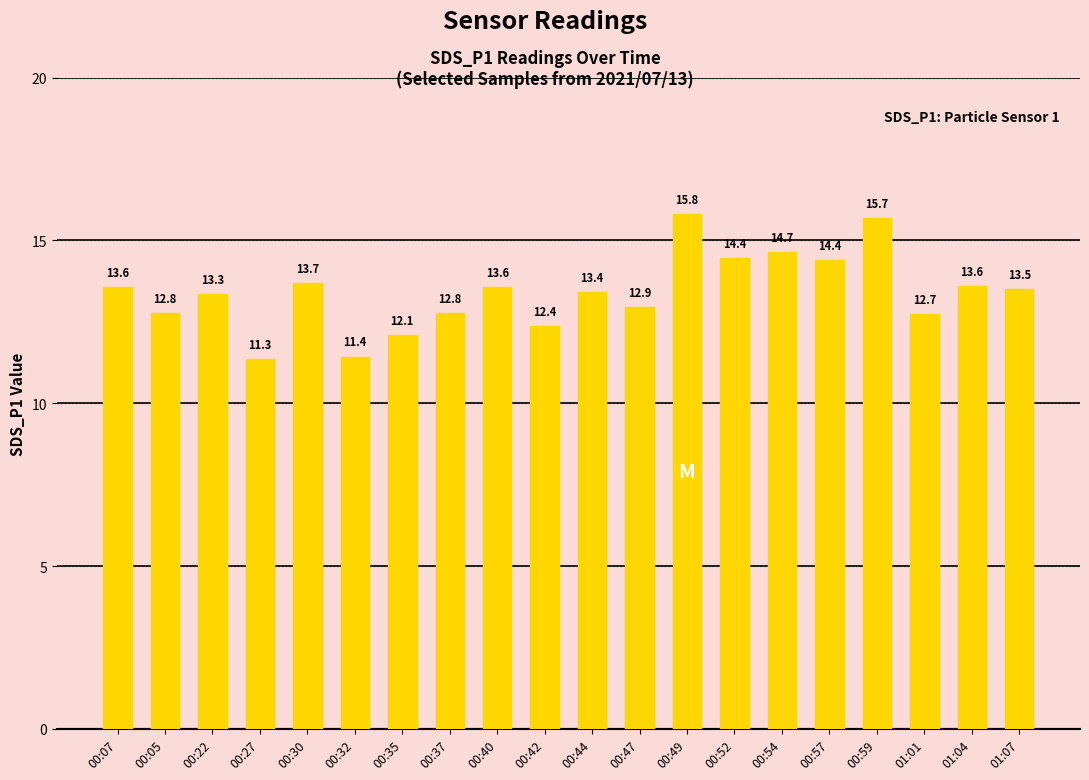

What is the greatest value displayed?

15.8